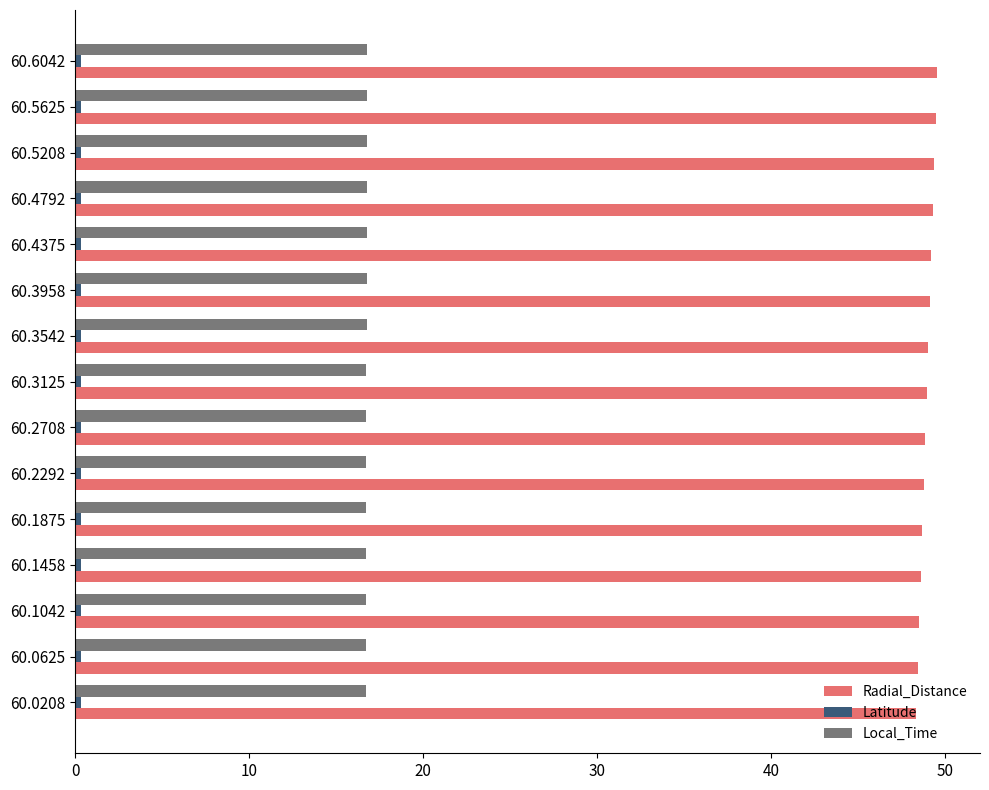

Which series has the largest total across all categories?

Radial_Distance